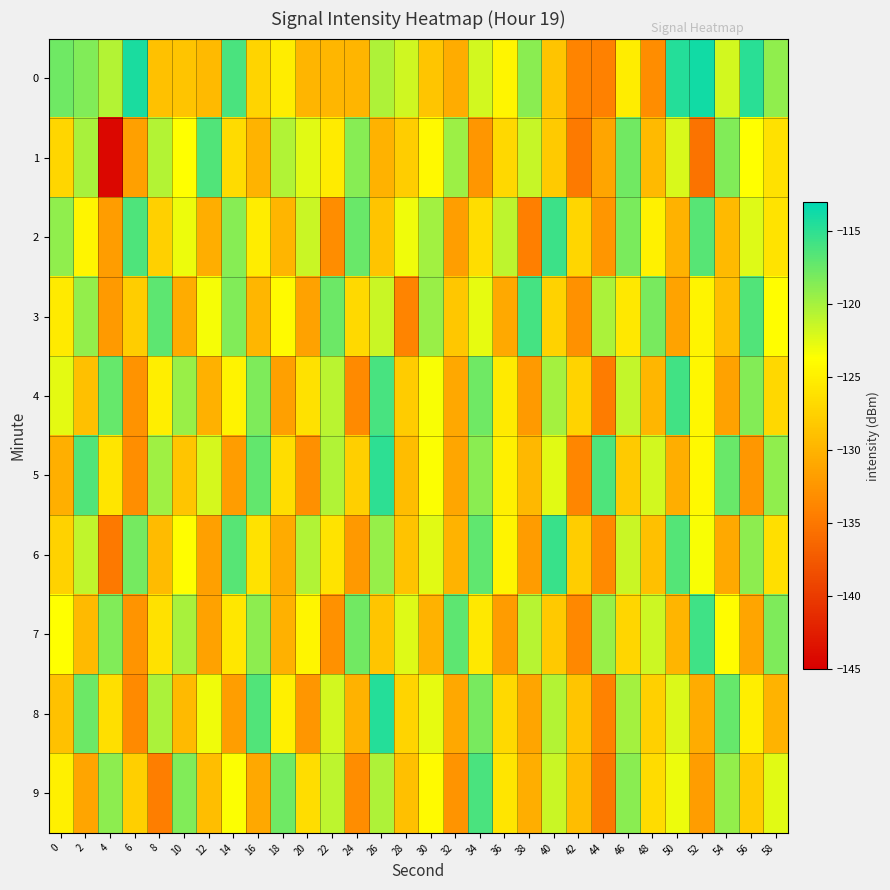

What is the smallest value displayed?

-144.3